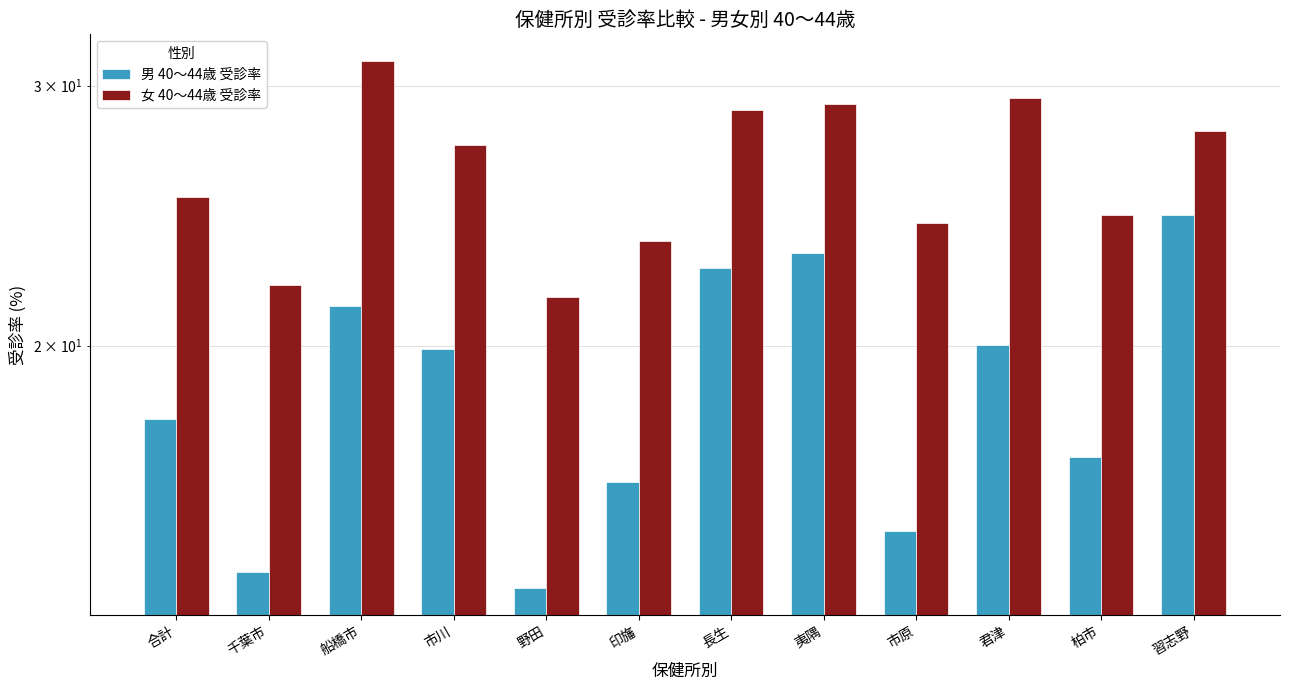

How many categories are shown in the chart?

12